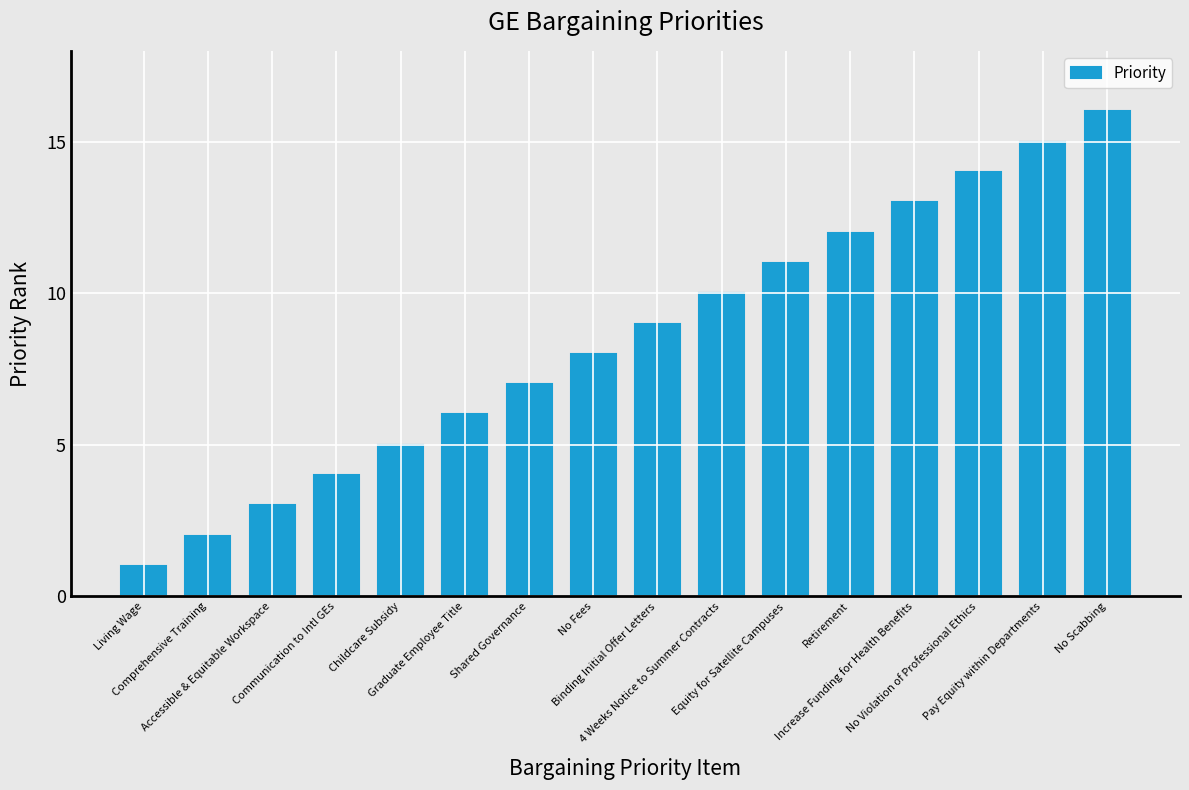

What is the difference between the second highest and second lowest values?

13